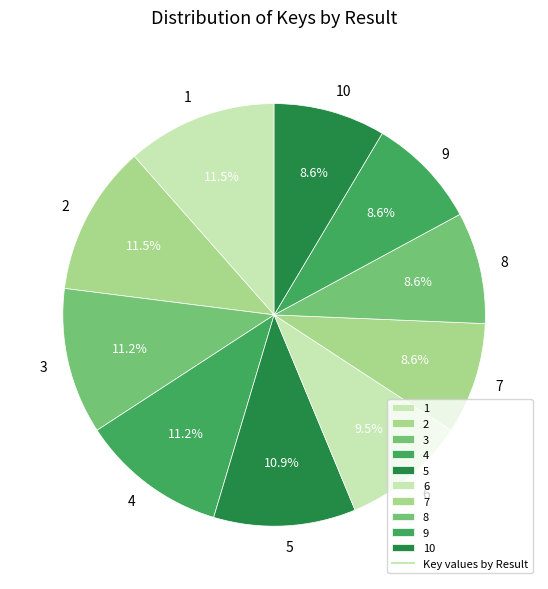

Which has a higher value, 6 or 9?

6